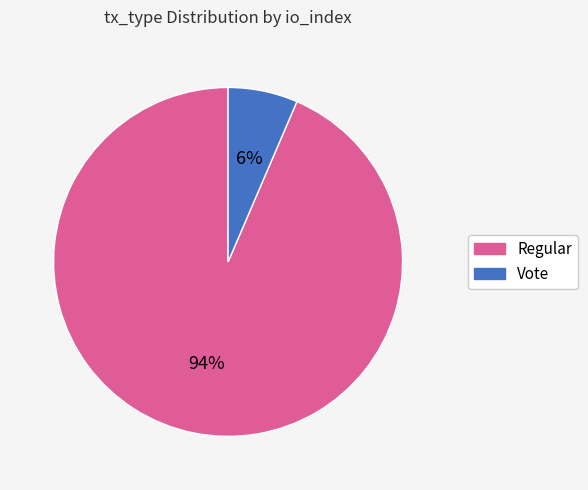

To the nearest percent, what portion does Vote represent?

6%